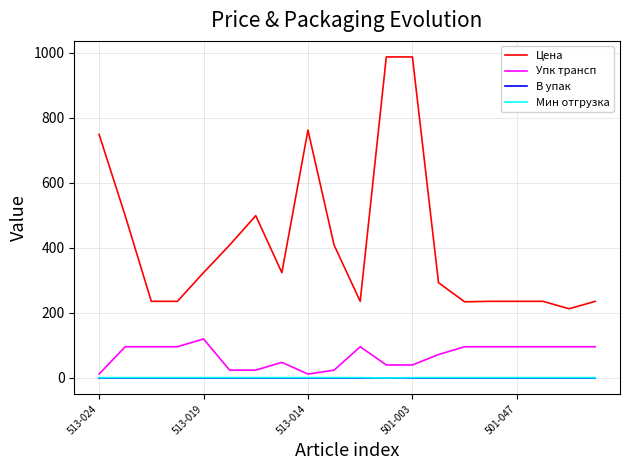

Which series has the largest range (max minus min)?

Цена